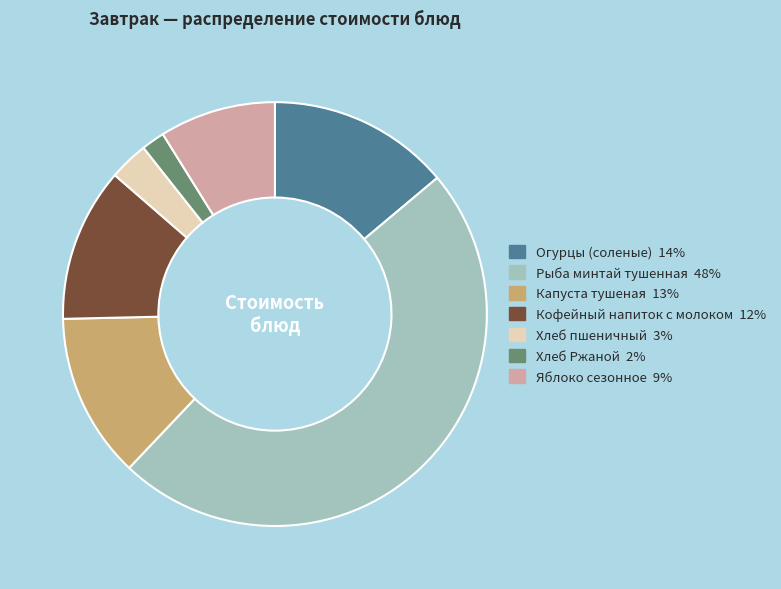

Is there a majority slice in this chart?

No